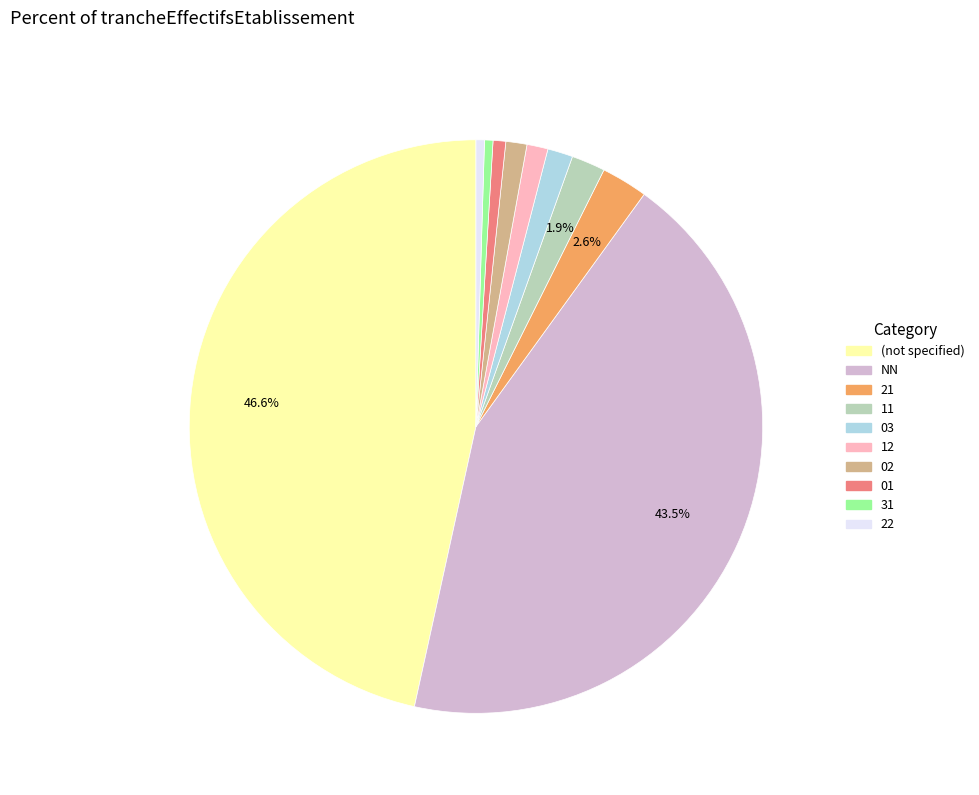

Does any single category account for the majority?

No